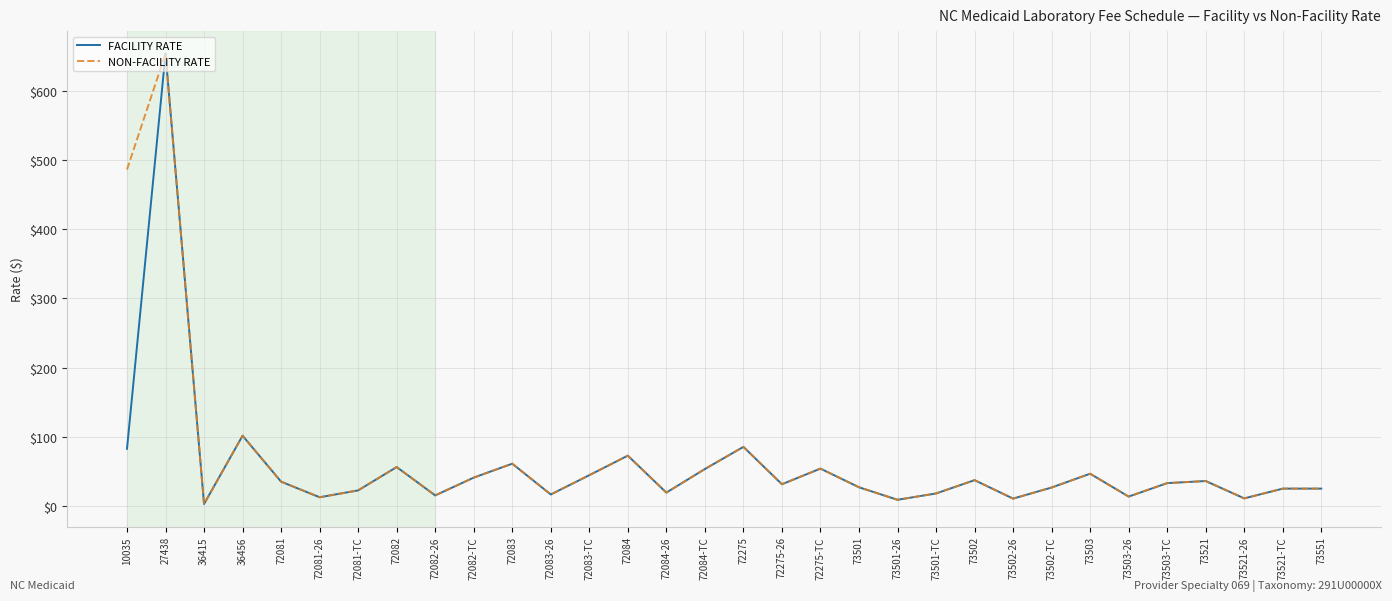

What position from the right is 36456?

29